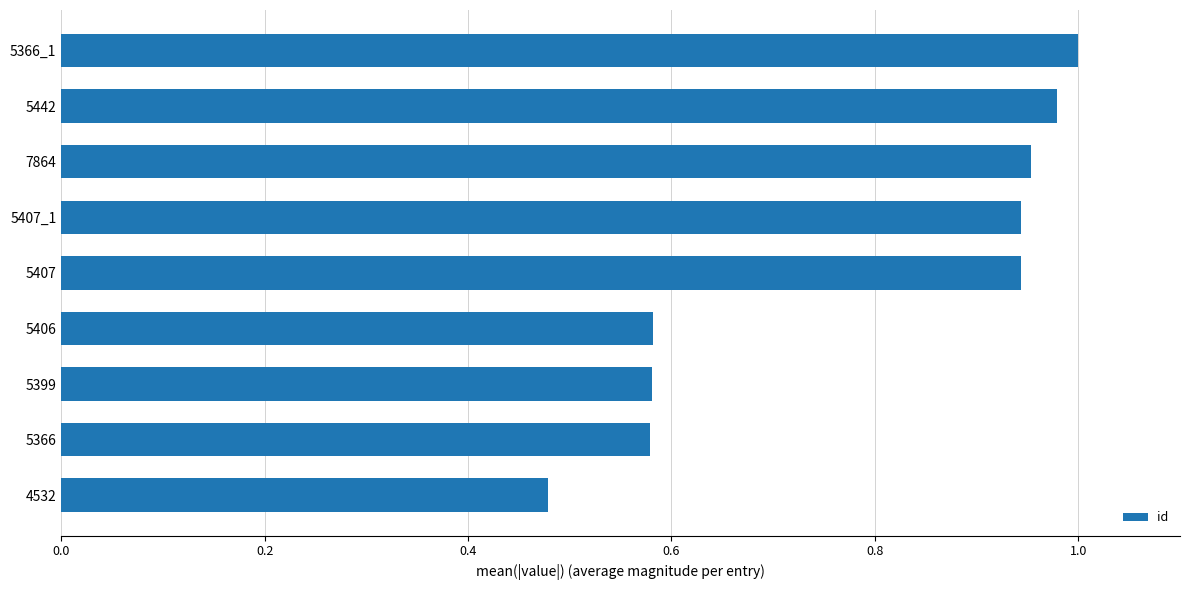

Which has a higher value, 4532 or 5406?

5406